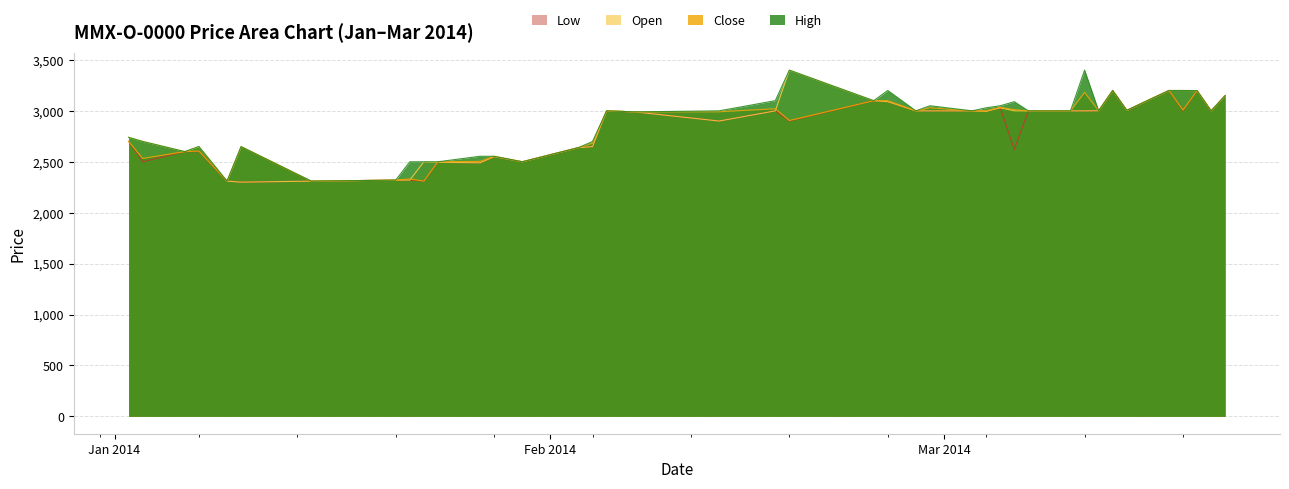

What is the highest value of the High series?

3400